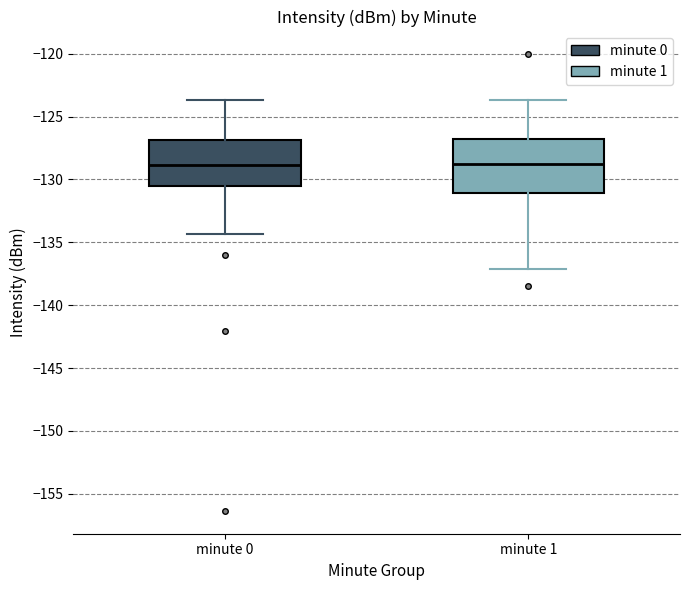

Where is the lower edge of the box for minute 0 on the y-axis? The values are not printed on the chart, so give them approximately, as read against the axis.

-130.5